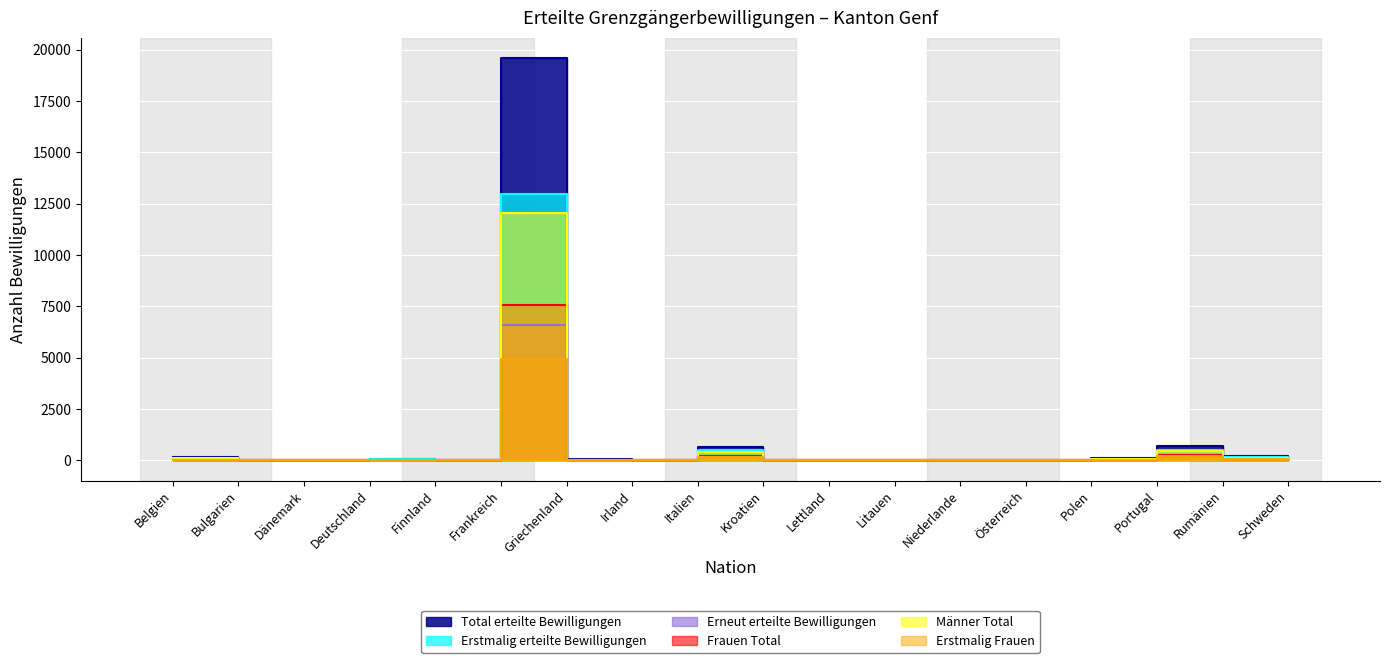

What is the sum of all Erstmalig Frauen values?

5540